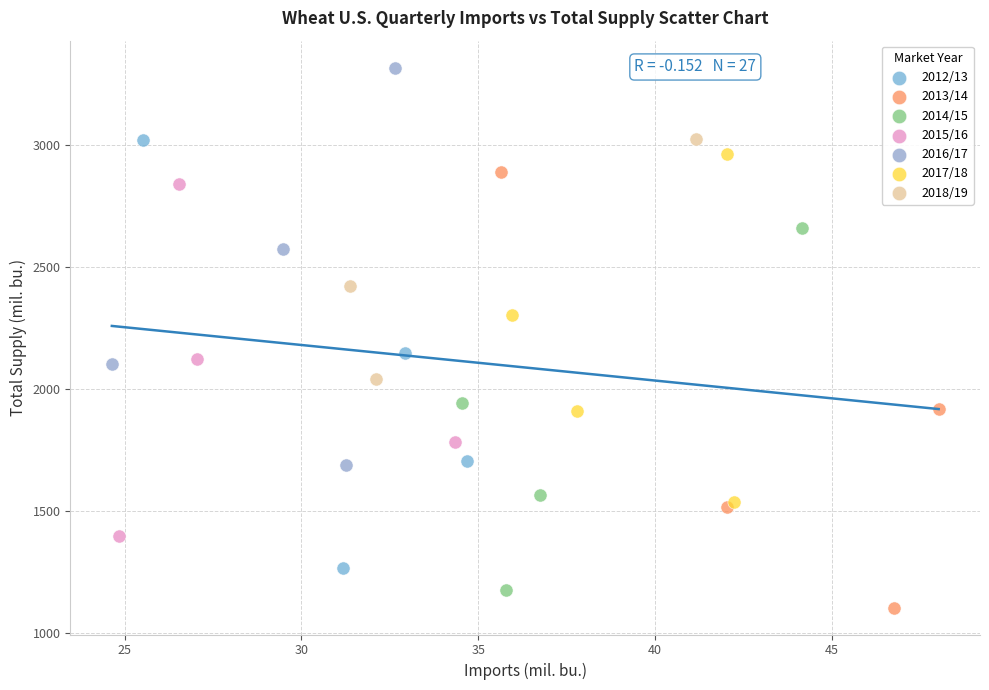

Which series reaches the maximum Y coordinate?

2016/17